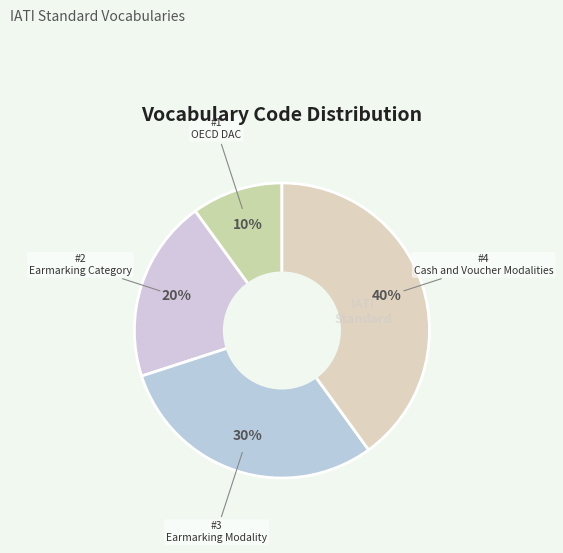

Rank the categories by value from lowest to highest.

OECD DAC, Earmarking Category, Earmarking Modality, Cash and Voucher Modalities